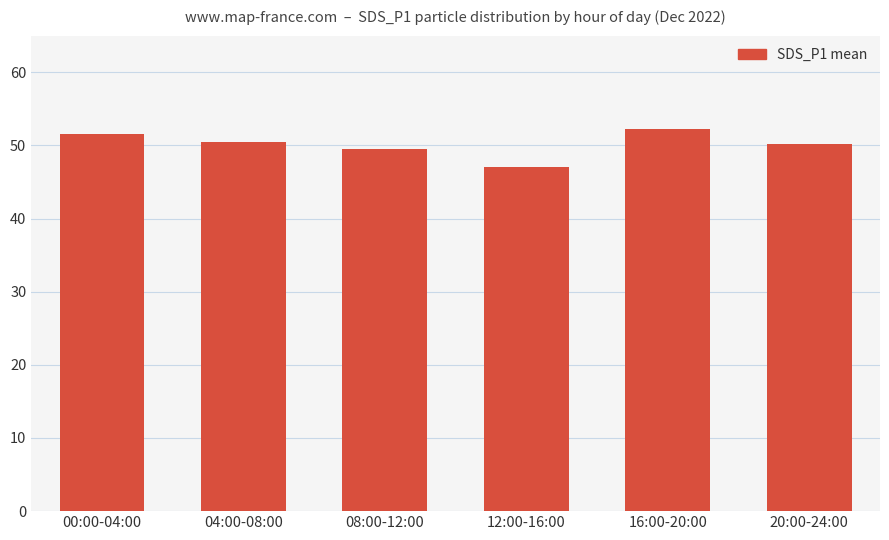

How many data points does each series have?

6